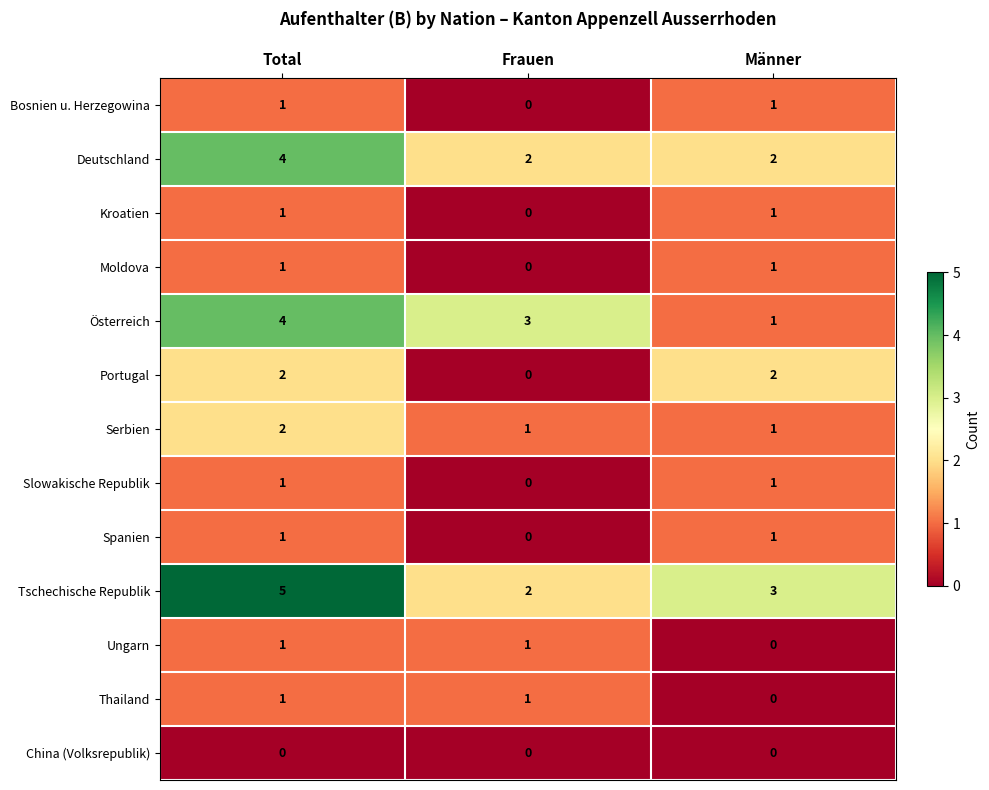

What is the maximum value shown in the chart?

5